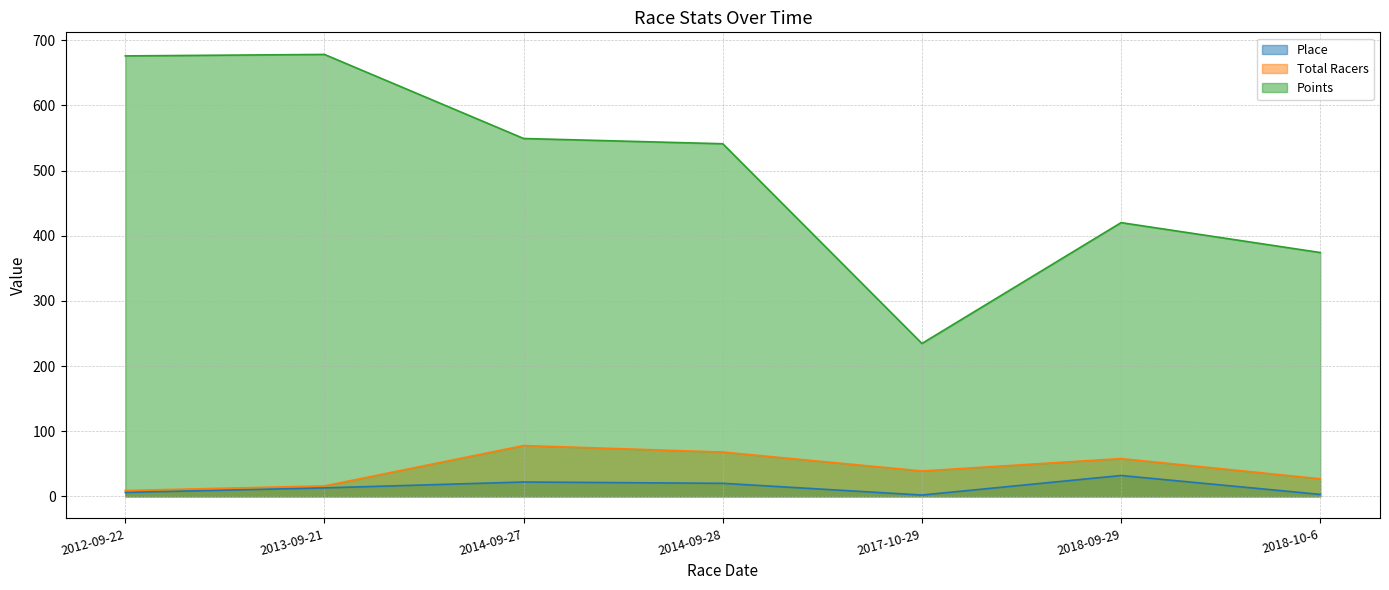

What is the sum of the Total Racers values at 2013-09-21 and 2014-09-27?

94.0